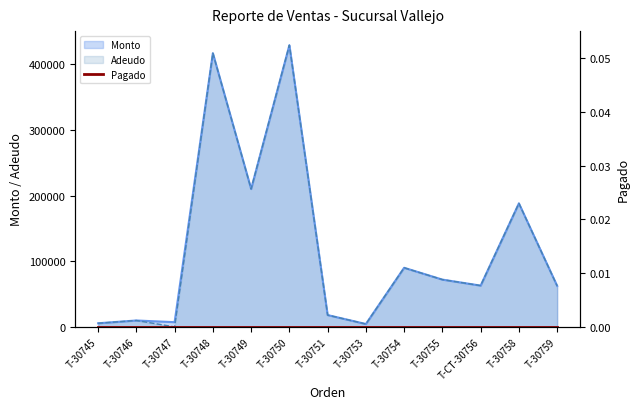

What is the label of the 13th point from the right?

T-30745